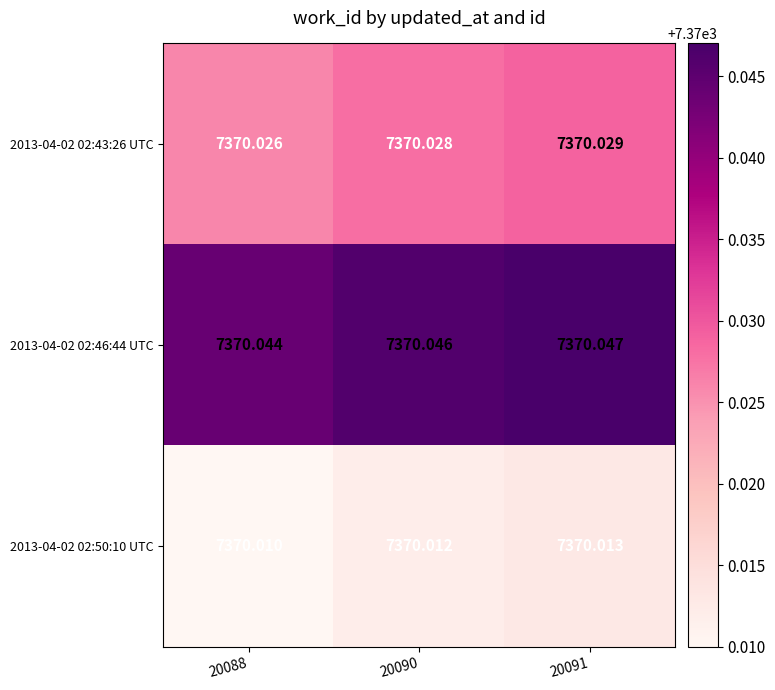

Is the value of 2013-04-02 02:46:44 UTC at 20090 greater than the value of 2013-04-02 02:43:26 UTC at 20088?

Yes